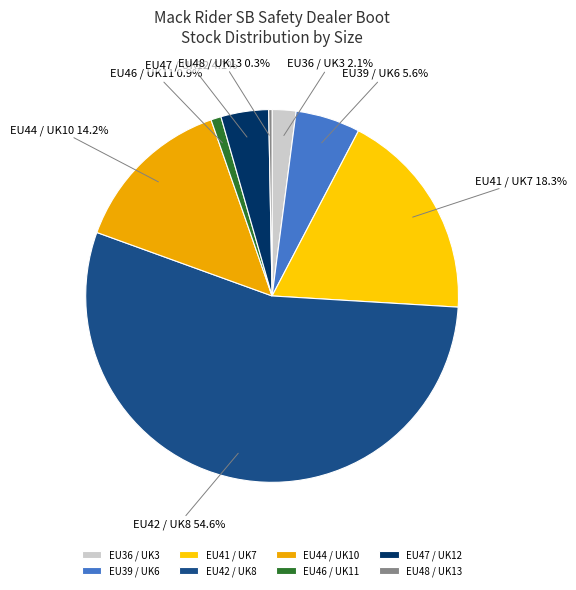

To the nearest percent, what is the combined percentage of EU39 / UK6 and EU41 / UK7?

24%